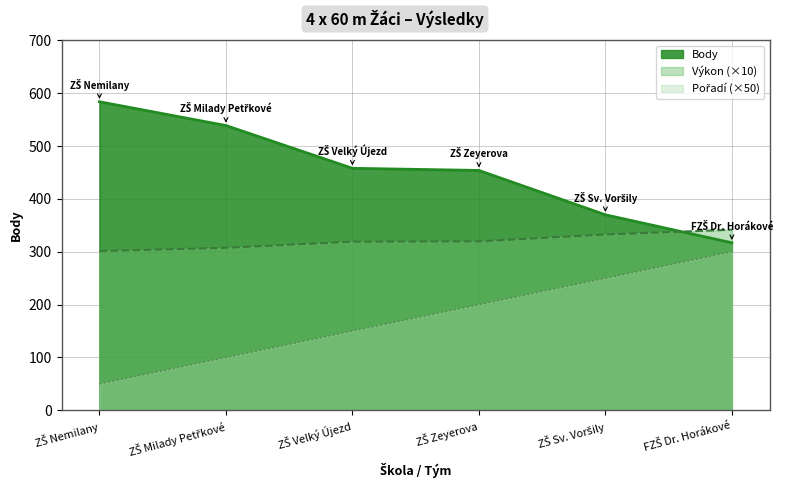

True or false: Výkon has a value of 307.5 at ZŠ Milady Petřkové.

True